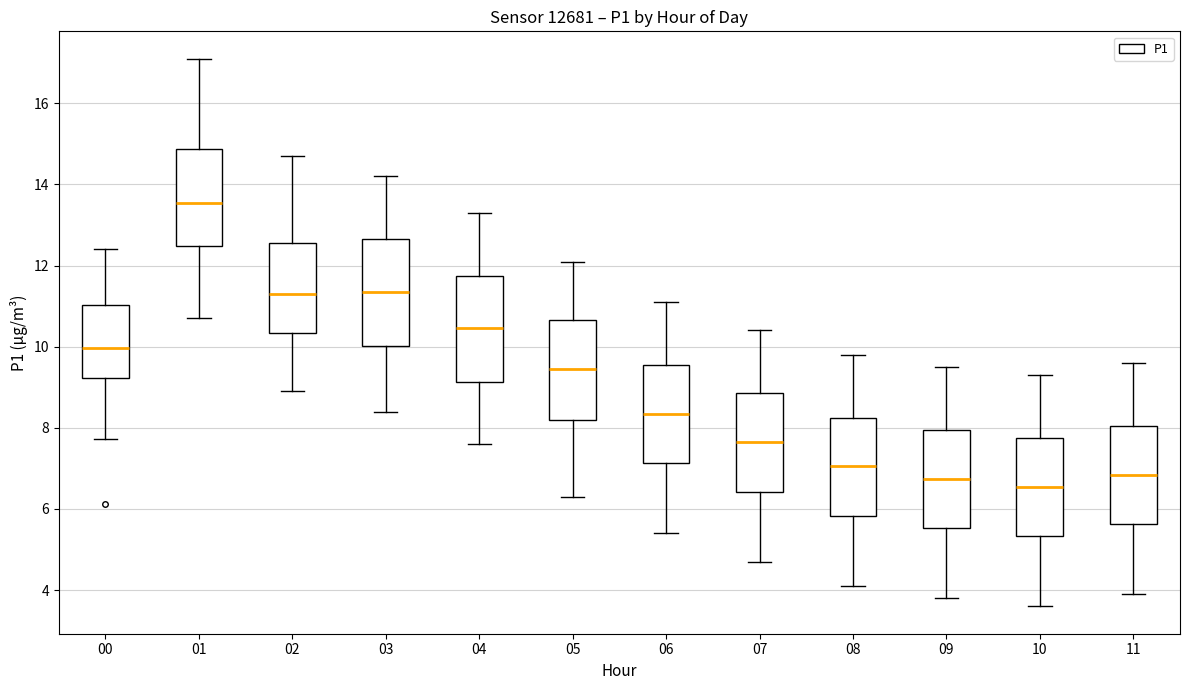

Reading left to right, read every box against the y-axis: the position of its median line, the range the box covers, and the ends of its whiskers. The values are not printed on the chart, so give them approximately, as read against the axis.

00: median 10.0, box 9.2 to 11.0, whiskers 7.8 to 12.4
01: median 13.6, box 12.4 to 14.8, whiskers 10.8 to 17.2
02: median 11.4, box 10.4 to 12.6, whiskers 9.0 to 14.8
03: median 11.4, box 10.0 to 12.6, whiskers 8.4 to 14.2
04: median 10.4, box 9.2 to 11.8, whiskers 7.6 to 13.4
05: median 9.4, box 8.2 to 10.6, whiskers 6.4 to 12.2
06: median 8.4, box 7.2 to 9.6, whiskers 5.4 to 11.2
07: median 7.6, box 6.4 to 8.8, whiskers 4.8 to 10.4
08: median 7.0, box 5.8 to 8.2, whiskers 4.2 to 9.8
09: median 6.8, box 5.6 to 8.0, whiskers 3.8 to 9.6
10: median 6.6, box 5.4 to 7.8, whiskers 3.6 to 9.4
11: median 6.8, box 5.6 to 8.0, whiskers 4.0 to 9.6